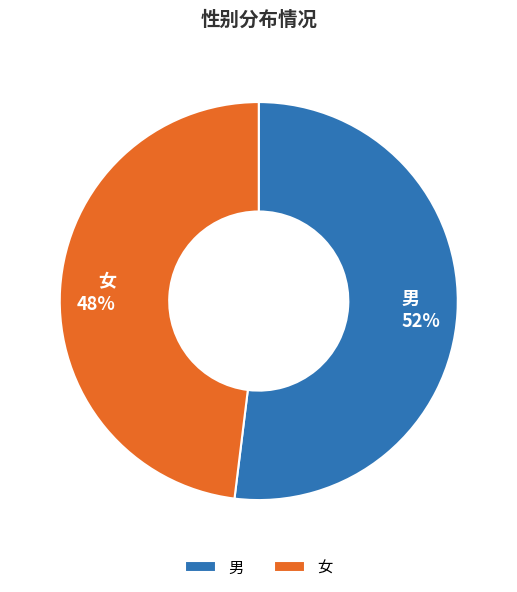

Which slice represents more than half of the pie?

男